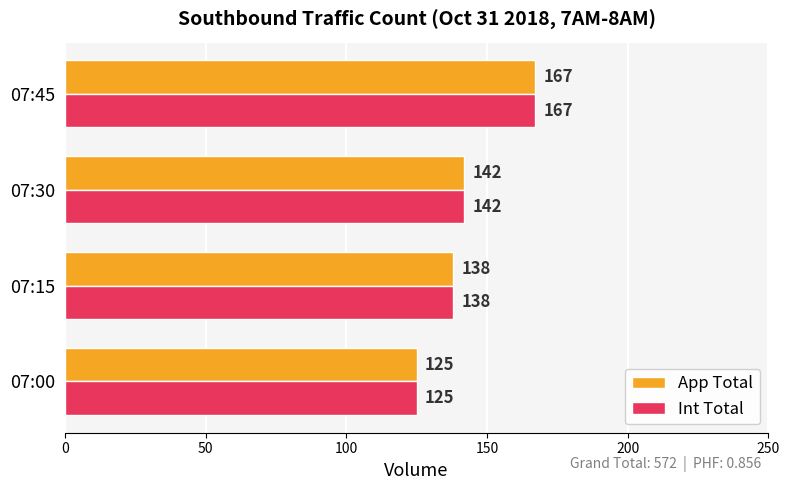

At which category is the sum across all series the highest?

07:45